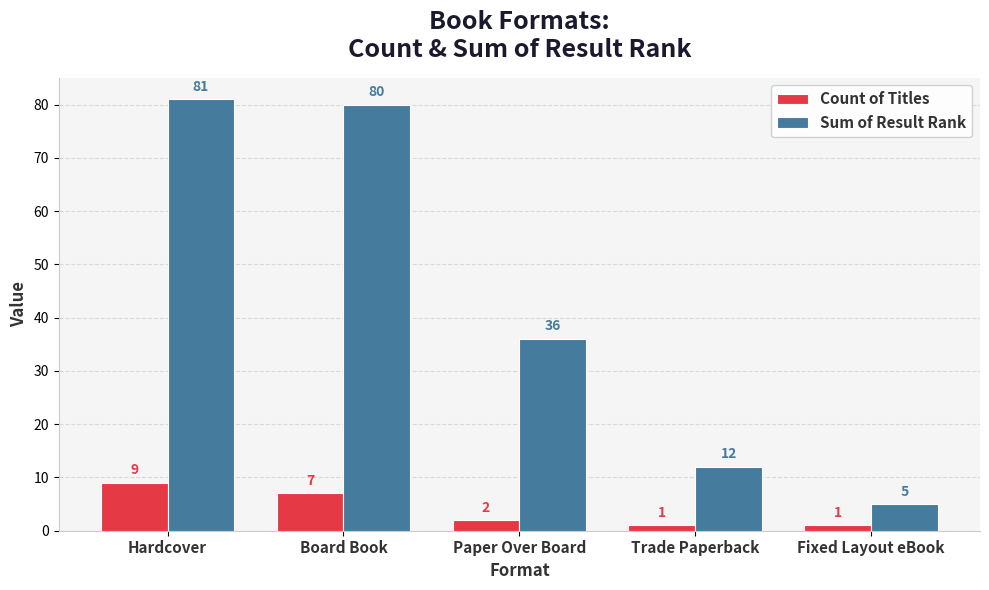

What is the value of the Count of Titles bar at the 5th from the left?

1